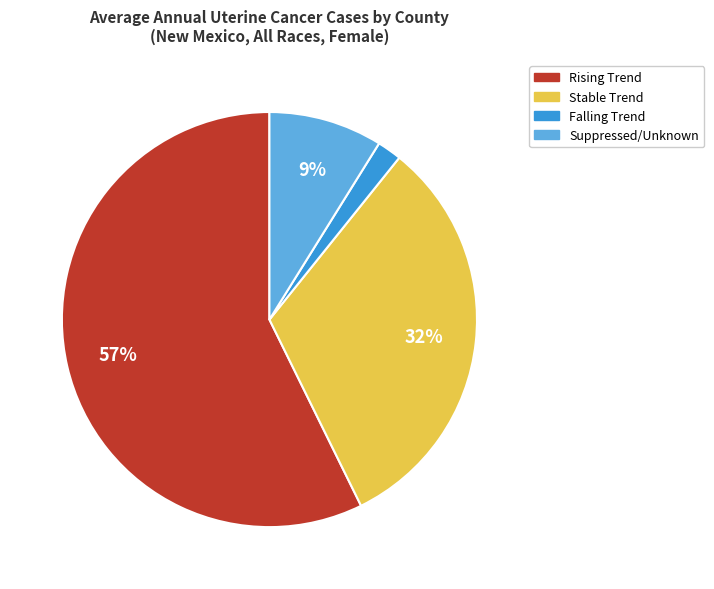

Do Suppressed/Unknown and Rising Trend together represent more than half of the pie?

Yes